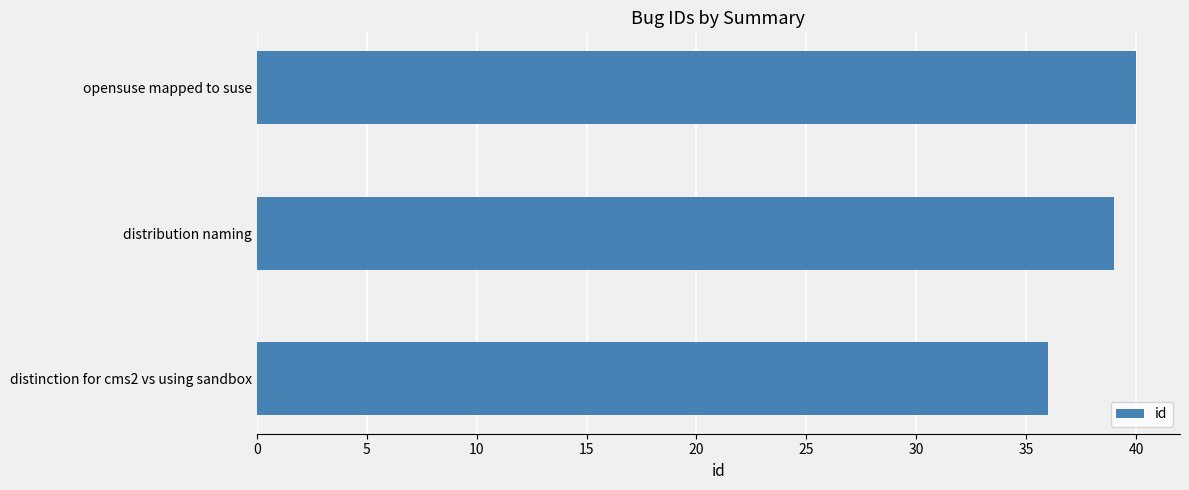

List the labels in order of value, largest first.

opensuse mapped to suse, distribution naming, distinction for cms2 vs using sandbox